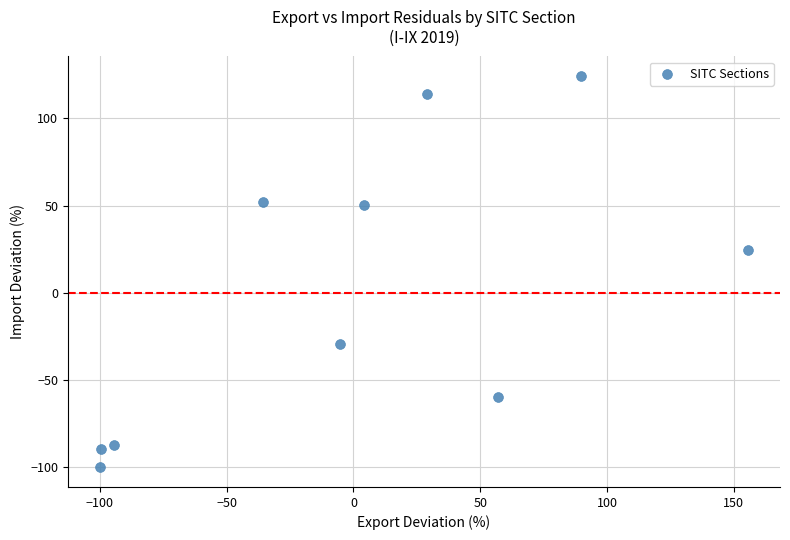

What is the range of X values (max minus min)?

255.2